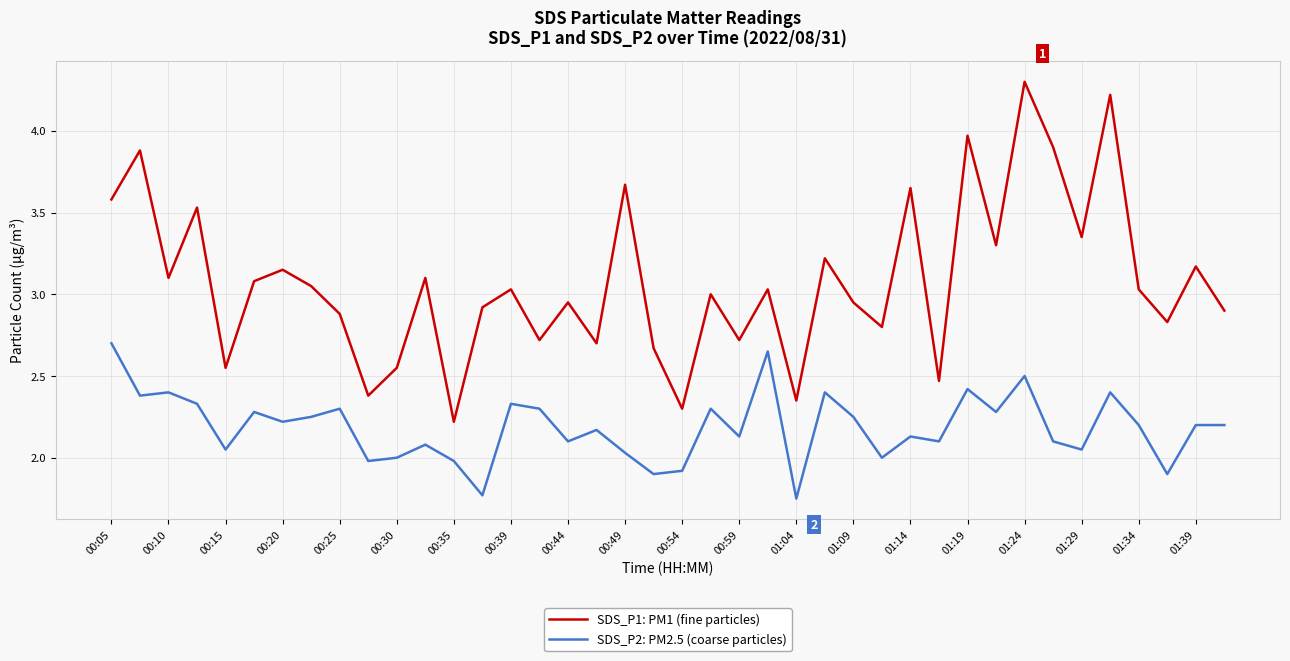

Rank the series by their maximum value, from lowest to highest.

SDS_P2: PM2.5 (coarse particles), SDS_P1: PM1 (fine particles)